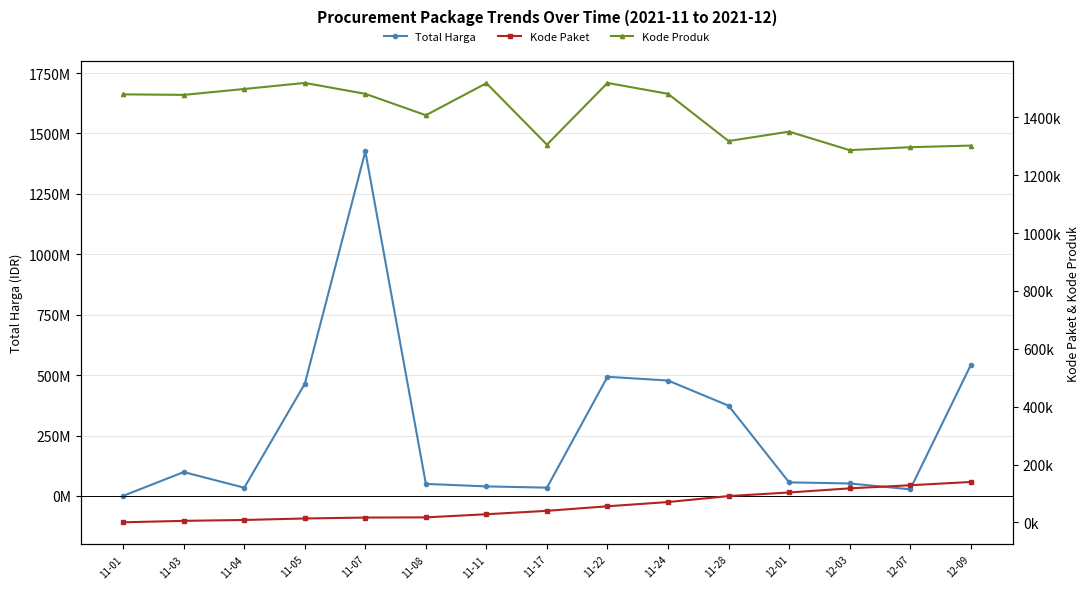

Which series has the widest spread of values?

Total Harga